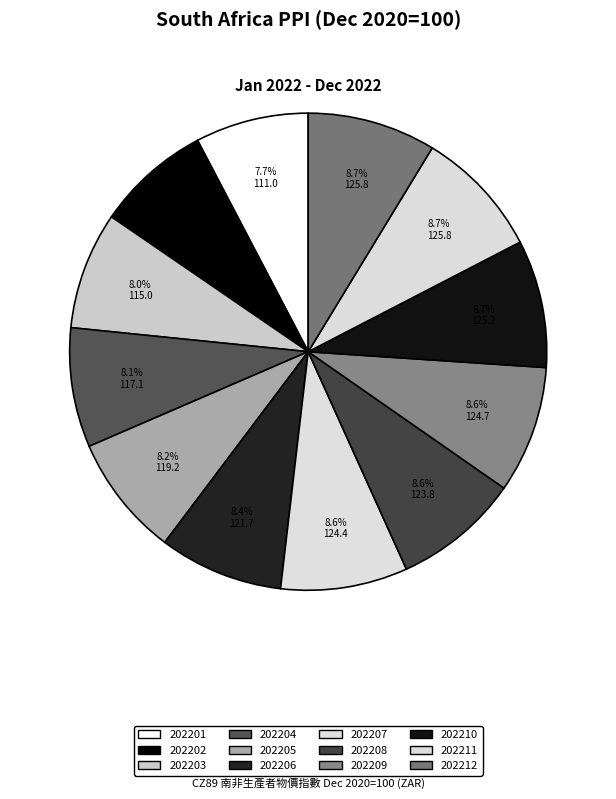

Count the number of slices in the pie.

12